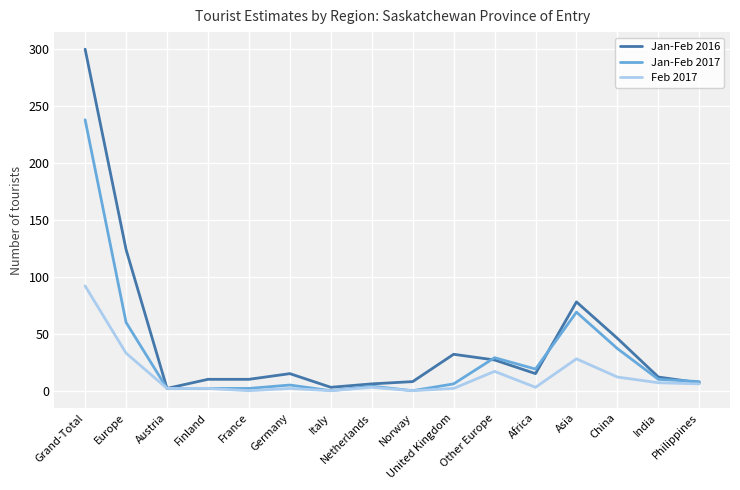

What are all the series names shown in the legend?

Jan-Feb 2016, Jan-Feb 2017, Feb 2017